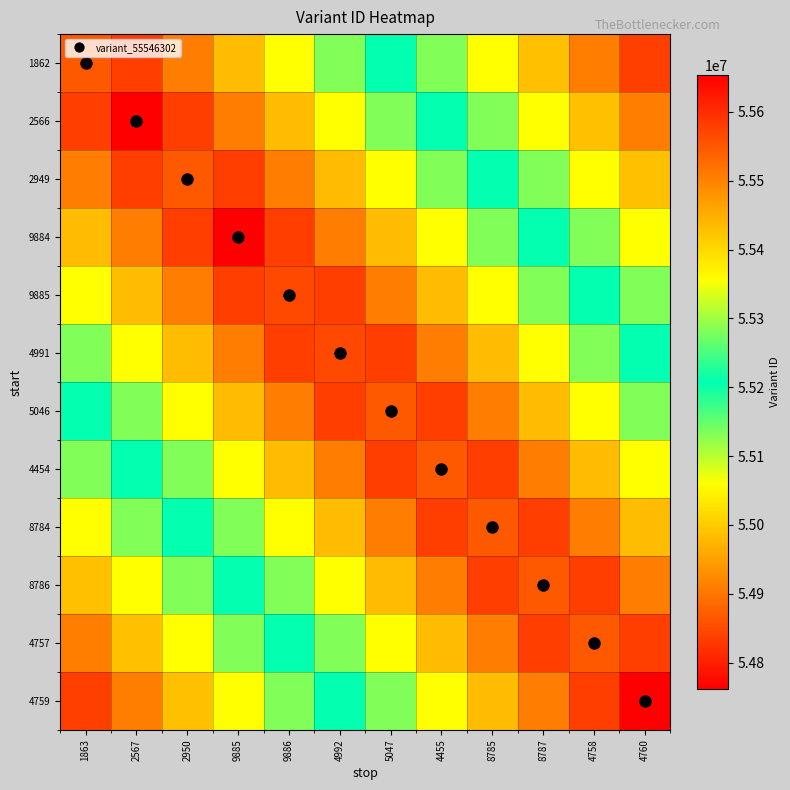

At which category is the sum across all series the highest?

5047